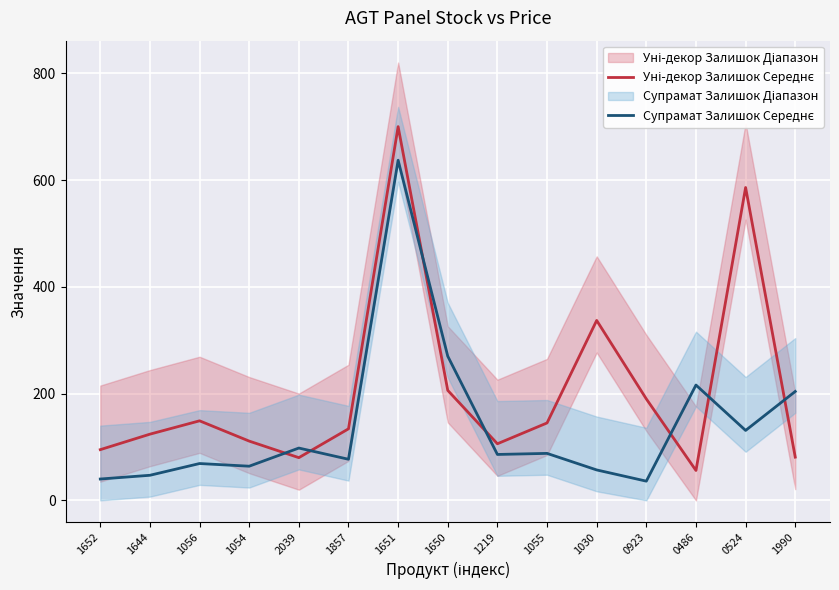

True or false: Супрамат Залишок Середнє has more than 2 points higher than both neighbors.

True